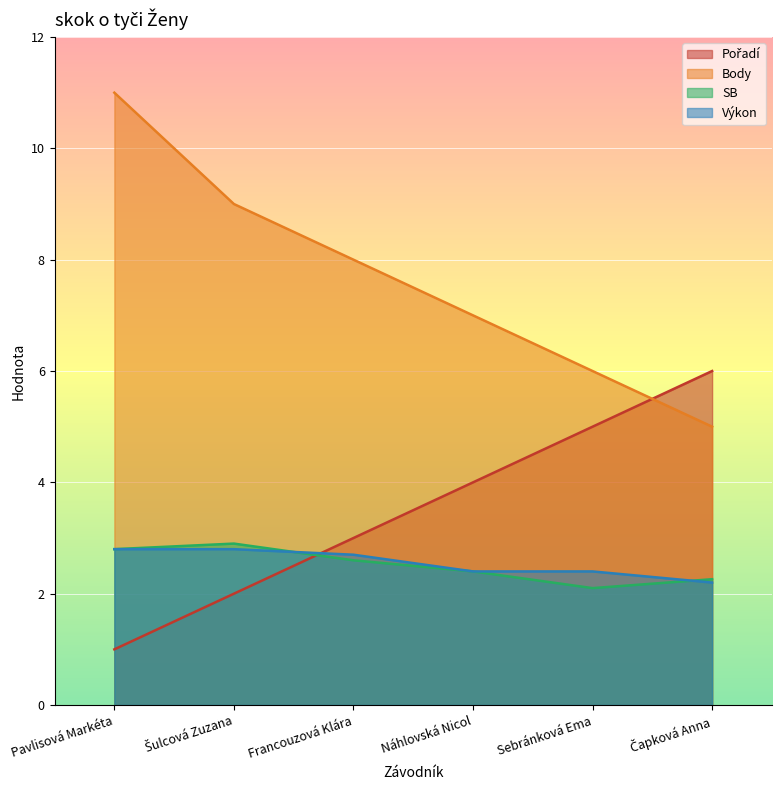

How many lines are shown in the chart?

4